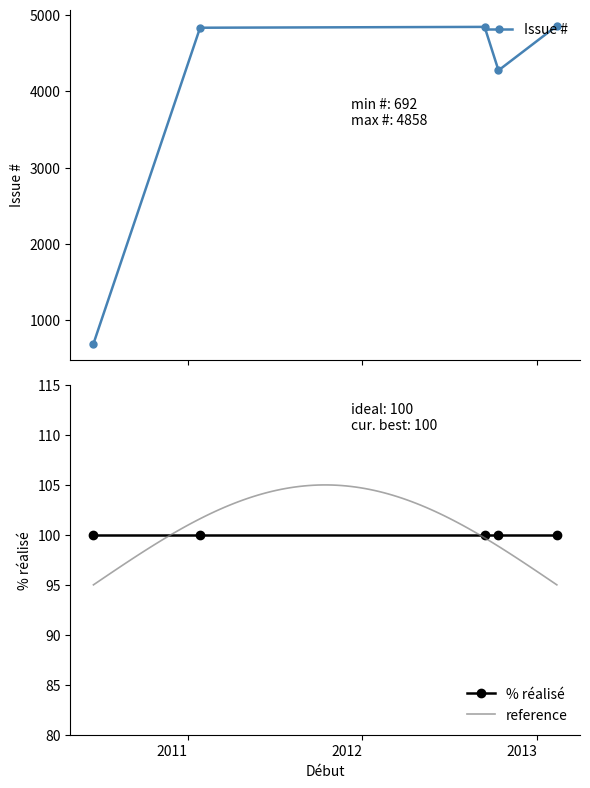

What is the highest value of the Issue # series?

4858